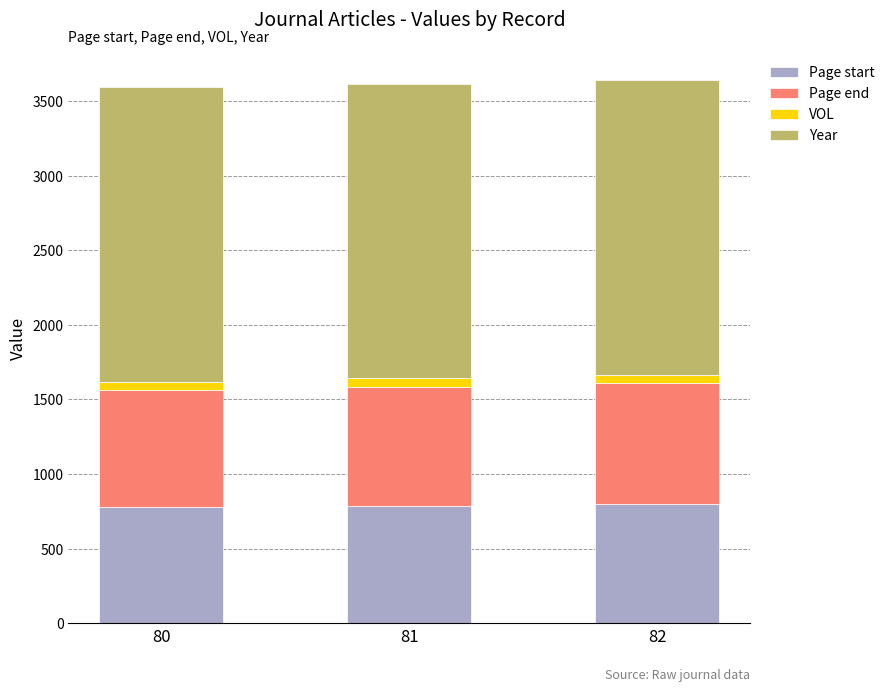

What is the total value across all series at 82?

3637